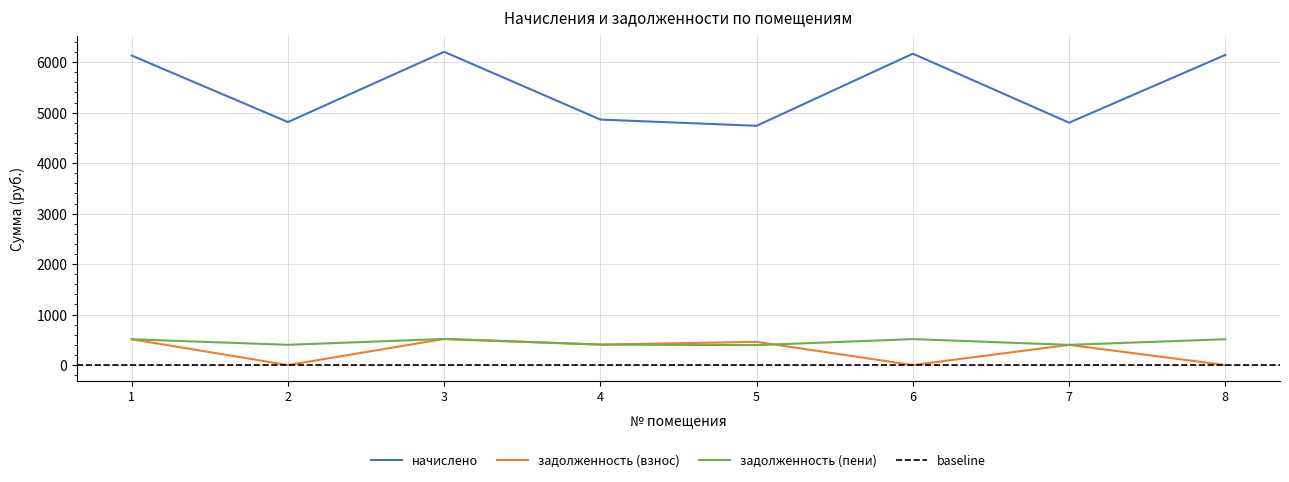

True or false: начислено and задолженность (пени) intersect in this chart.

False